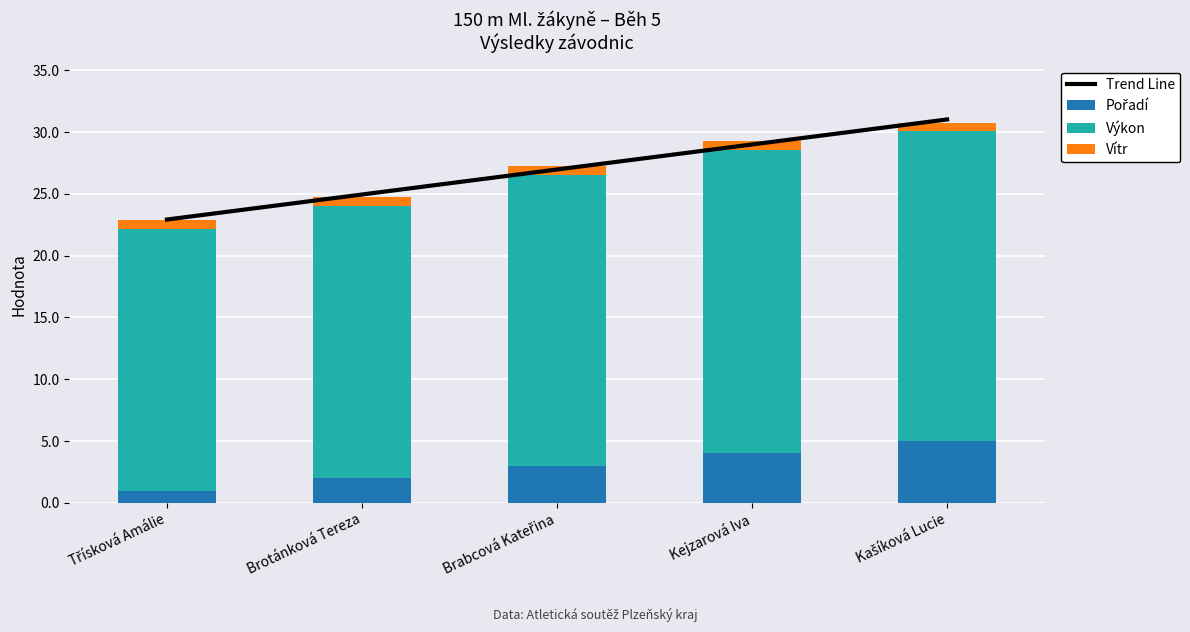

What is the label of the 5th bar from the right?

Třísková Amálie